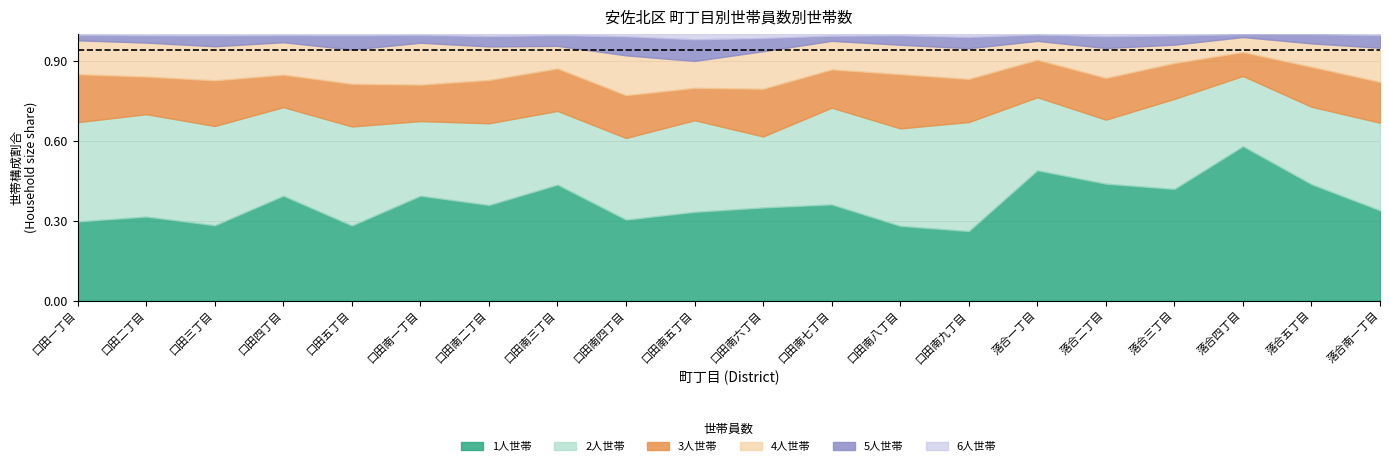

What are all the series names shown in the legend?

1人世帯, 2人世帯, 3人世帯, 4人世帯, 5人世帯, 6人世帯